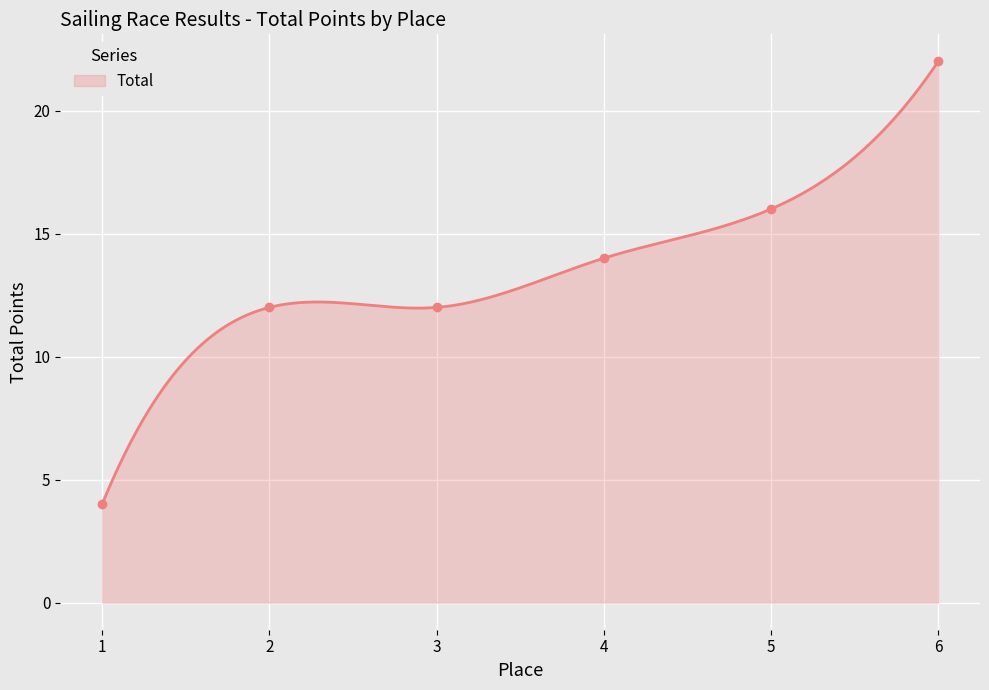

True or false: there are more than 1 points higher than both neighbors.

False